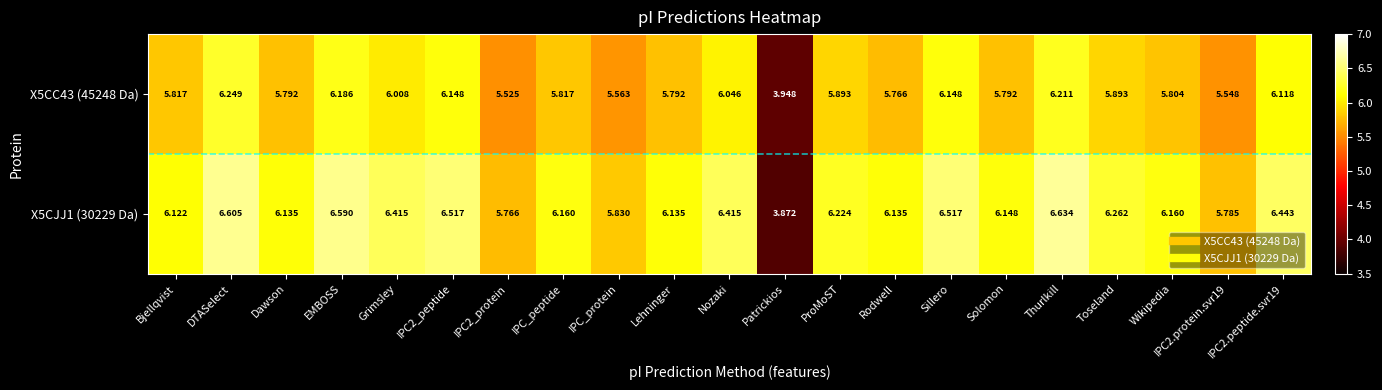

List the series in order of their peak value, lowest first.

X5CC43 (45248 Da), X5CJJ1 (30229 Da)